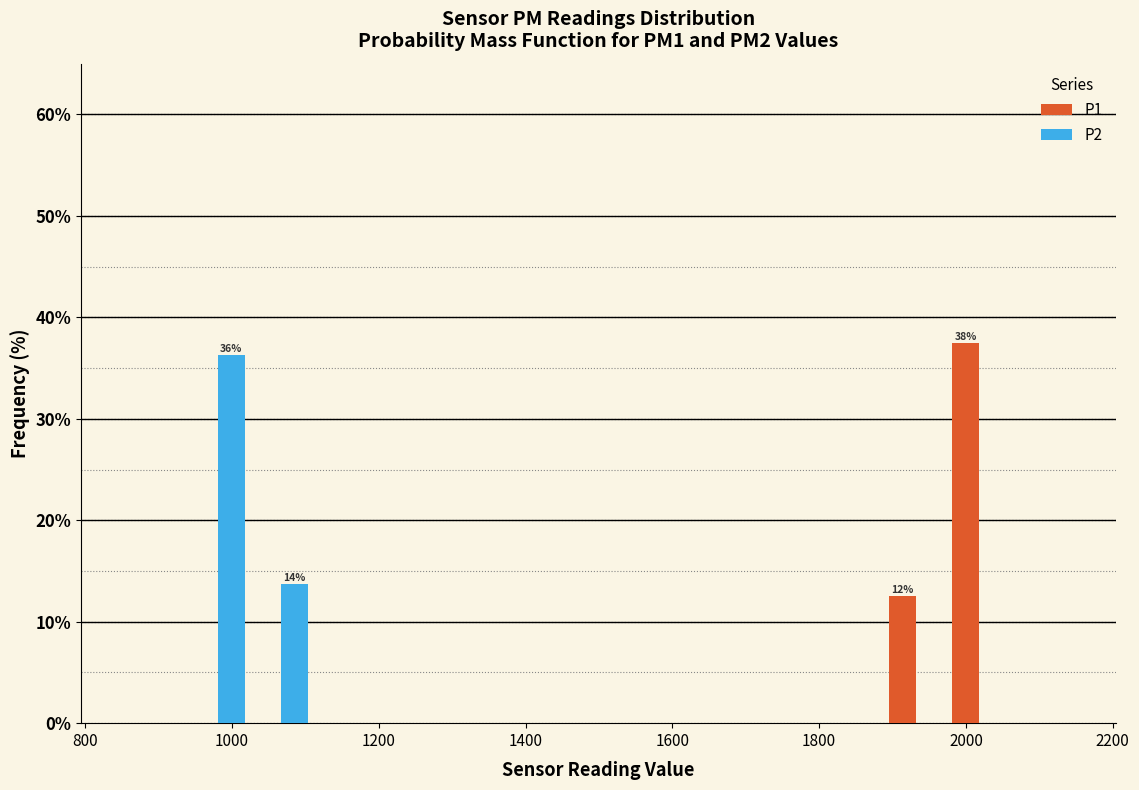

In the P2 series, which range on the x-axis has the tallest bar?

940 to 1020